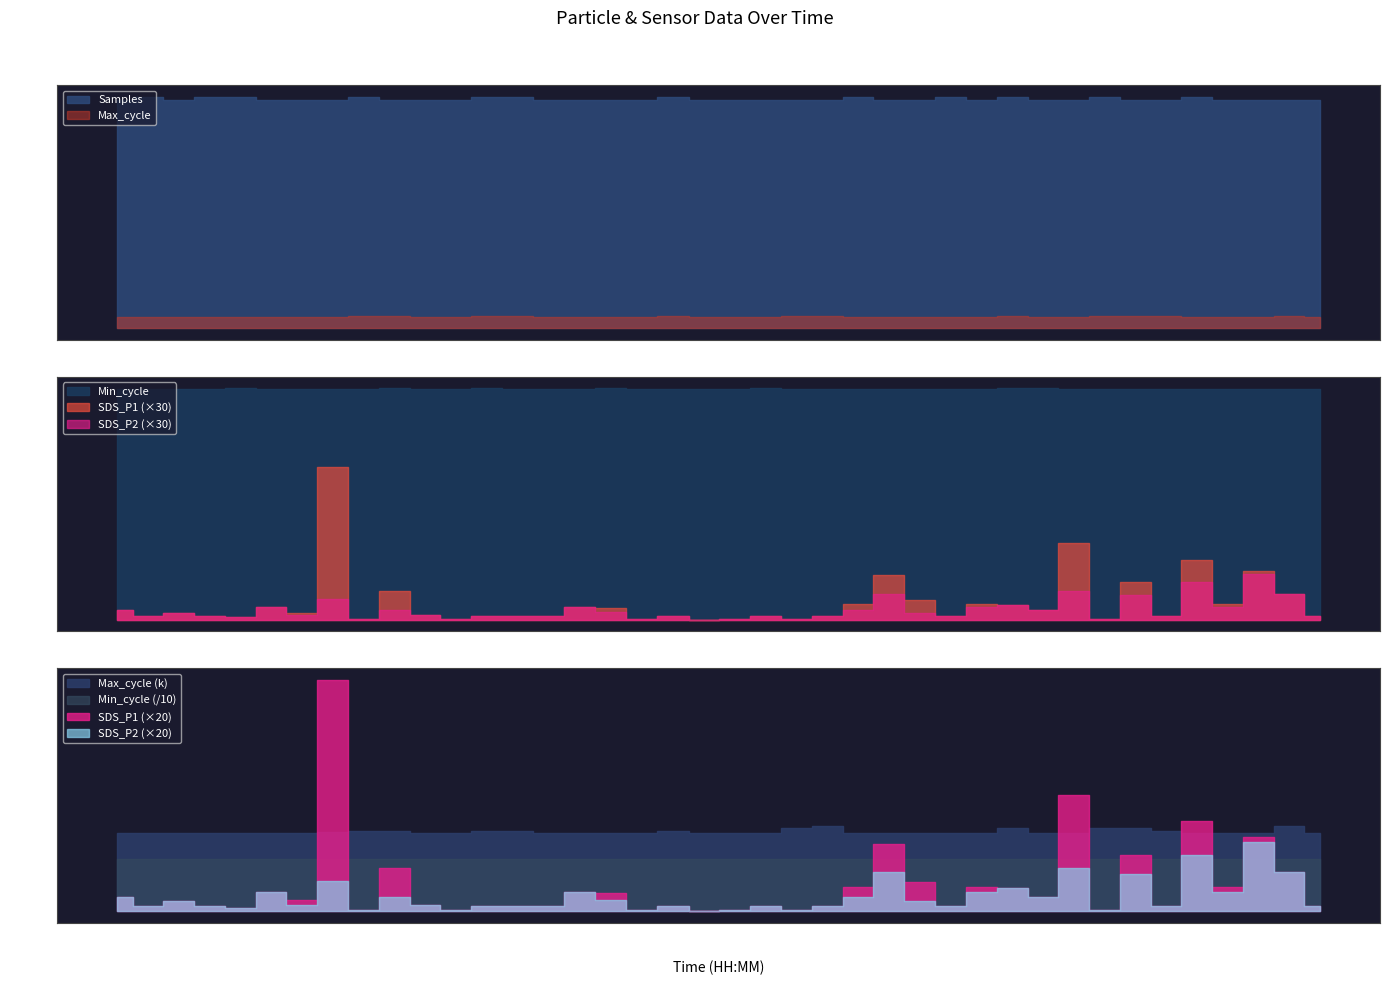

In Samples, how many points are higher than both neighbors (excluding endpoints)?

12